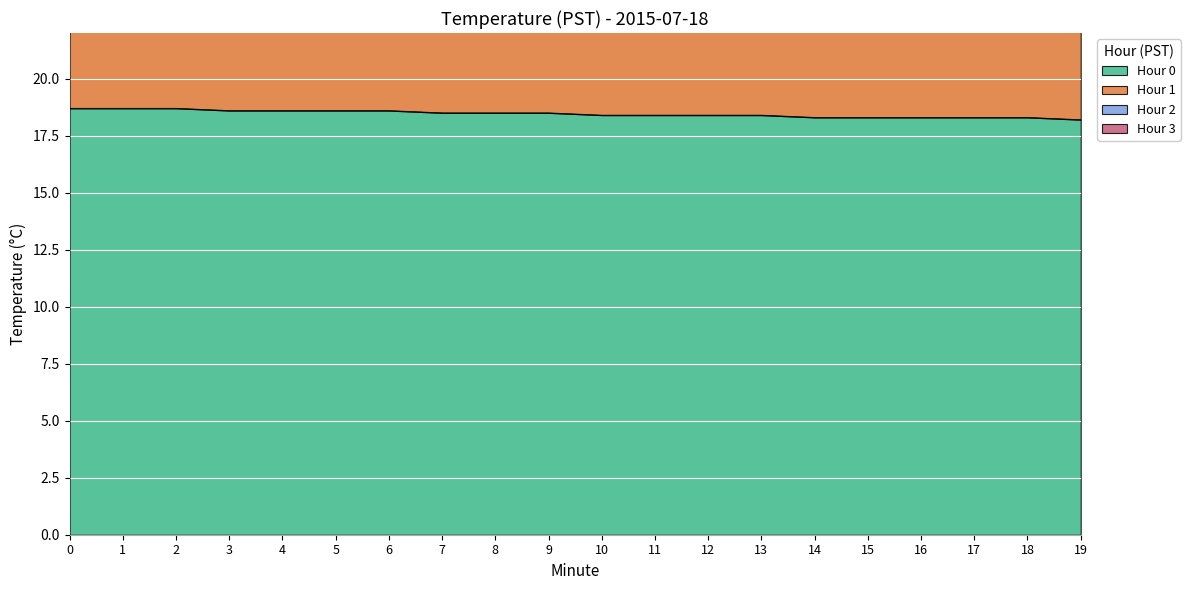

How many values in the Hour 1 series are below 66?

7